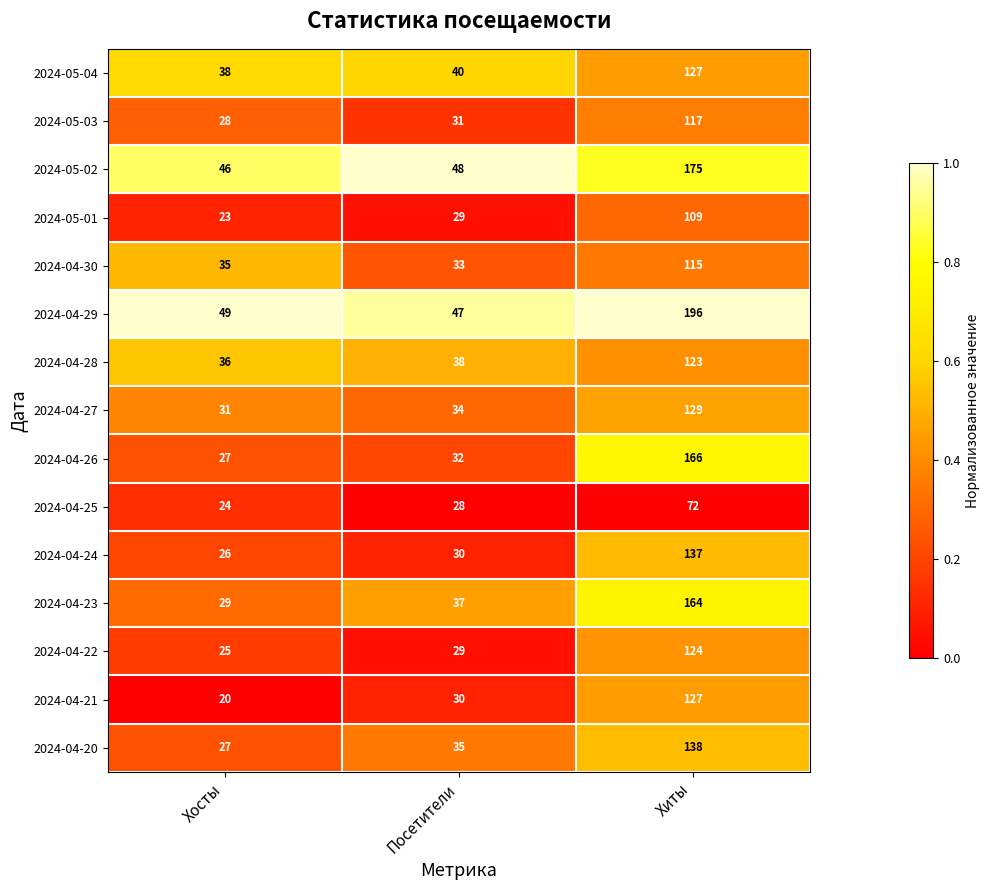

At which category is the sum across all series the highest?

Хиты